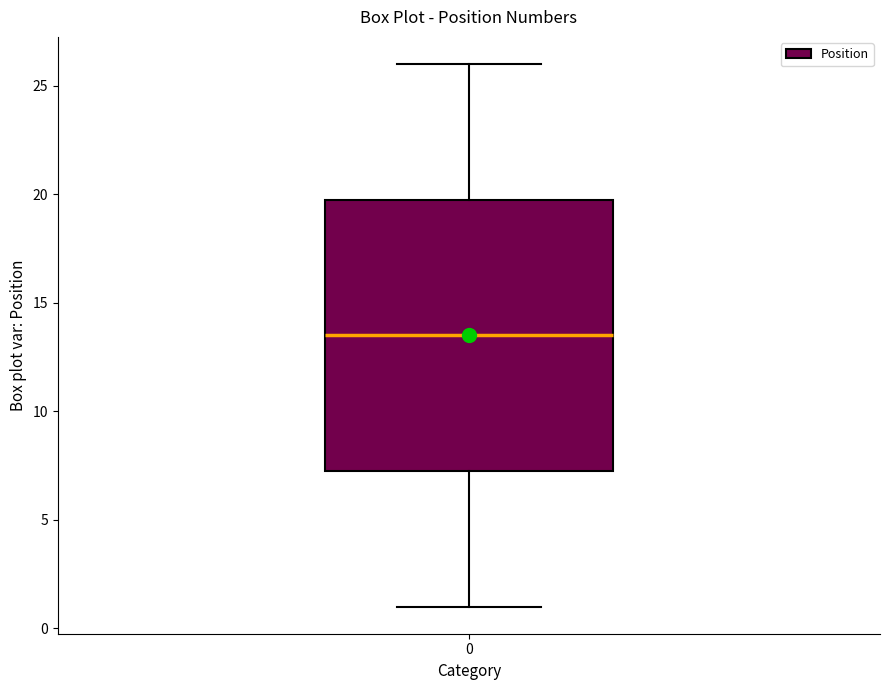

Where does the lower whisker of the box at x = 0 end on the y-axis? The values are not printed on the chart, so give them approximately, as read against the axis.

1.0